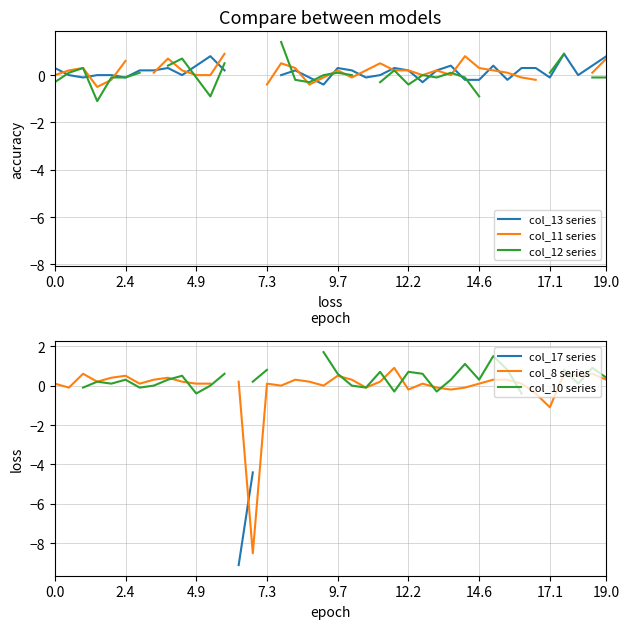

Which series has the largest range (max minus min)?

col_8 series